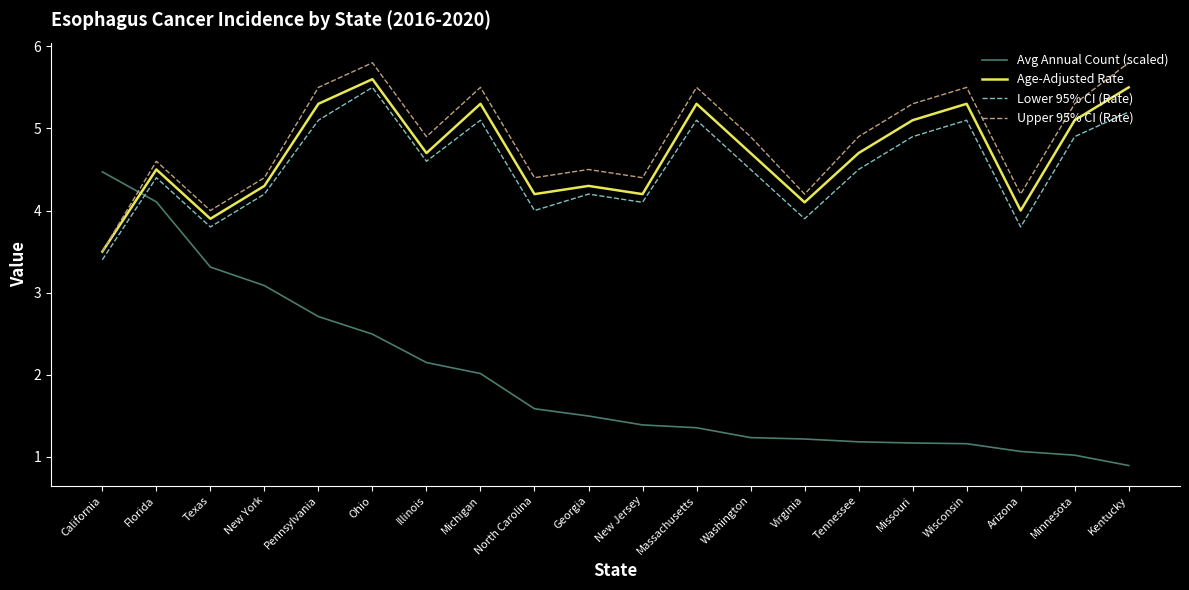

Is this an area chart (filled region under the line)?

No